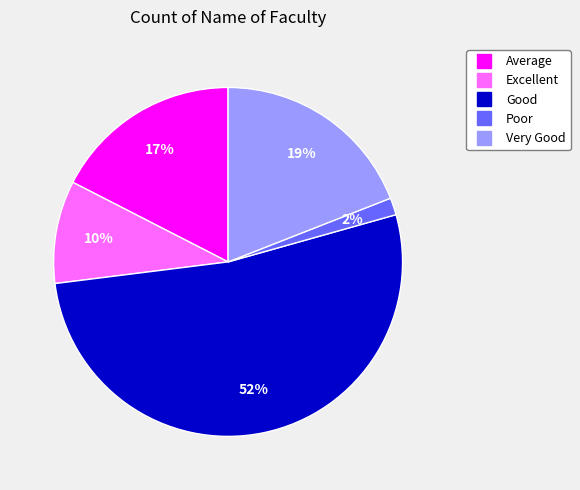

Count the number of slices in the pie.

5